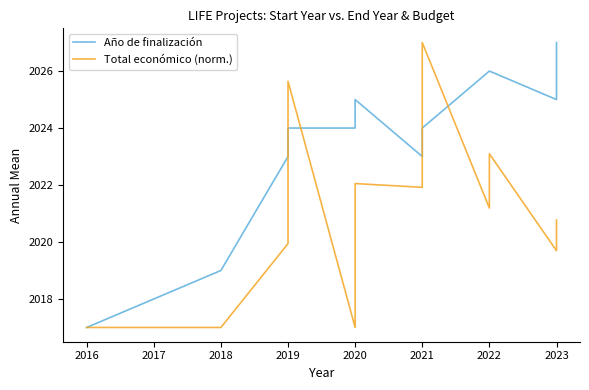

Which series changed the most between 2020 and 2021?

Total económico (norm.)